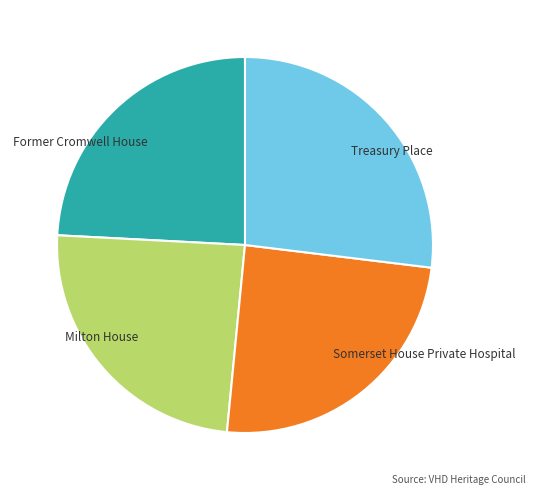

How many segments does this pie chart have?

4